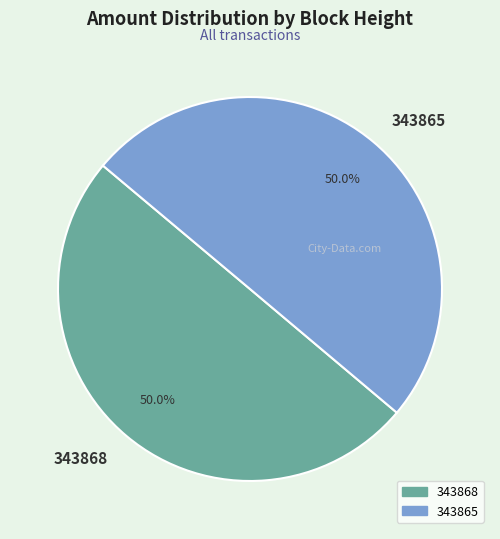

What portion of the pie excludes 343868?

50.0%